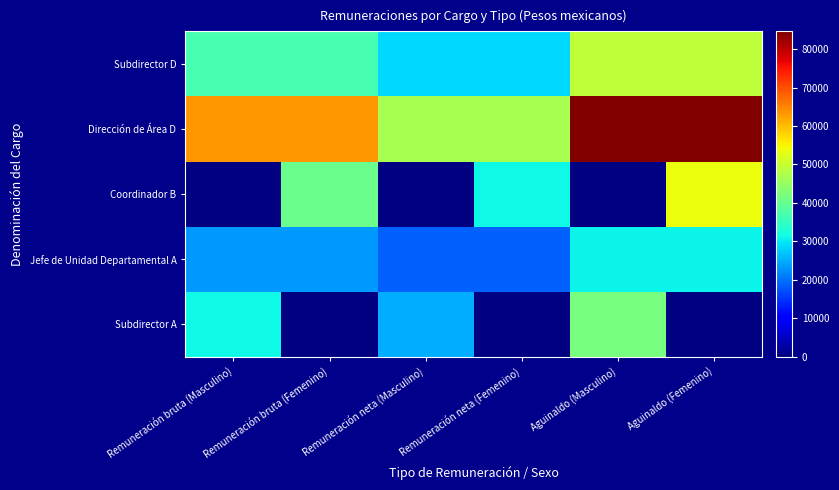

Which label corresponds to the smallest value in the chart?

Remuneración bruta (Femenino)